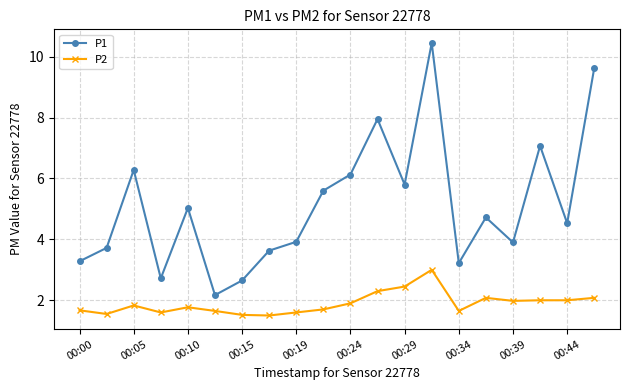

Which series has the largest range (max minus min)?

P1